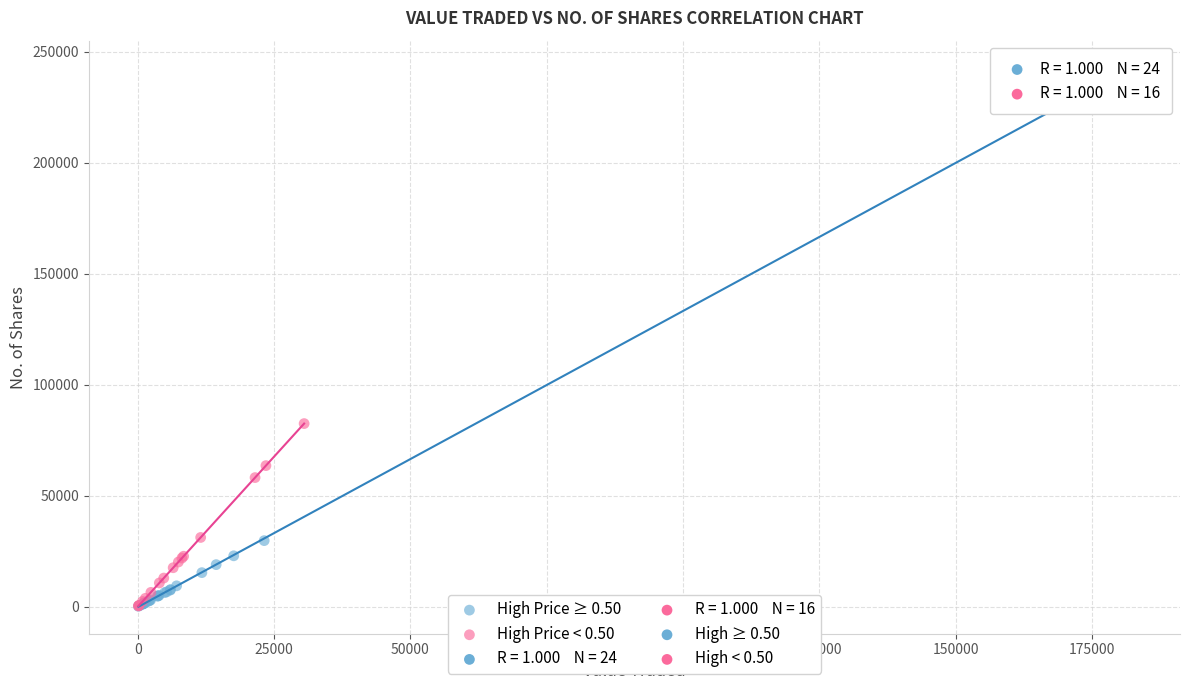

Which series has the widest spread of Y values?

High Price ≥ 0.50